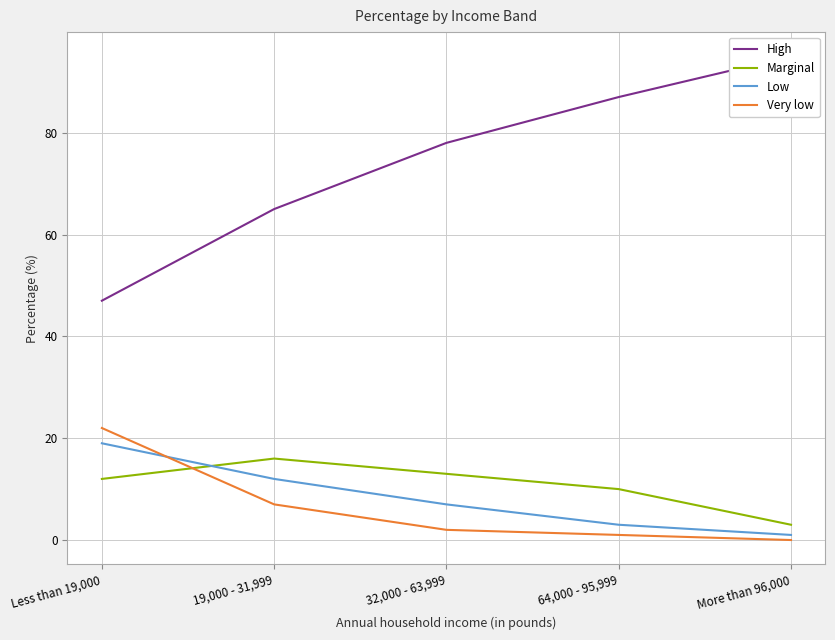

Reading left to right, what are all the values shown in this chart?

High: Less than 19,000=47	19,000 - 31,999=65	32,000 - 63,999=78	64,000 - 95,999=87	More than 96,000=95
Marginal: Less than 19,000=12	19,000 - 31,999=16	32,000 - 63,999=13	64,000 - 95,999=10	More than 96,000=3
Low: Less than 19,000=19	19,000 - 31,999=12	32,000 - 63,999=7	64,000 - 95,999=3	More than 96,000=1
Very low: Less than 19,000=22	19,000 - 31,999=7	32,000 - 63,999=2	64,000 - 95,999=1	More than 96,000=0